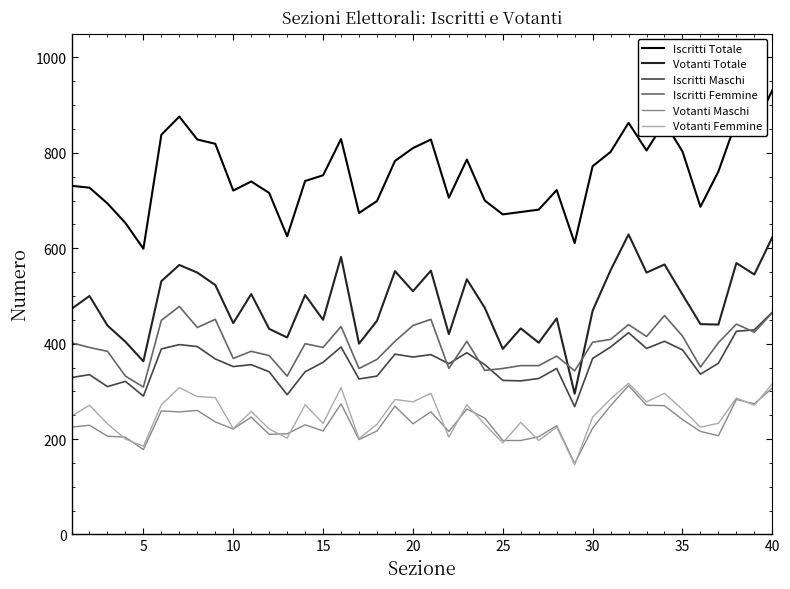

What is the minimum value for Iscritti Maschi?

268